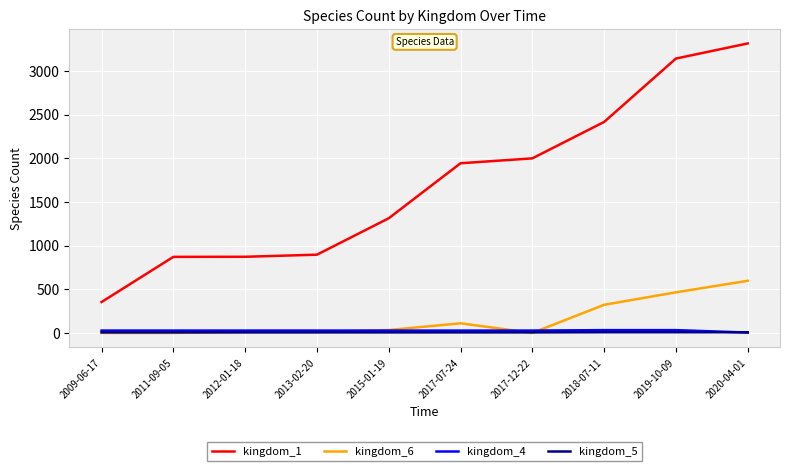

What are all the series names shown in the legend?

kingdom_1, kingdom_6, kingdom_4, kingdom_5